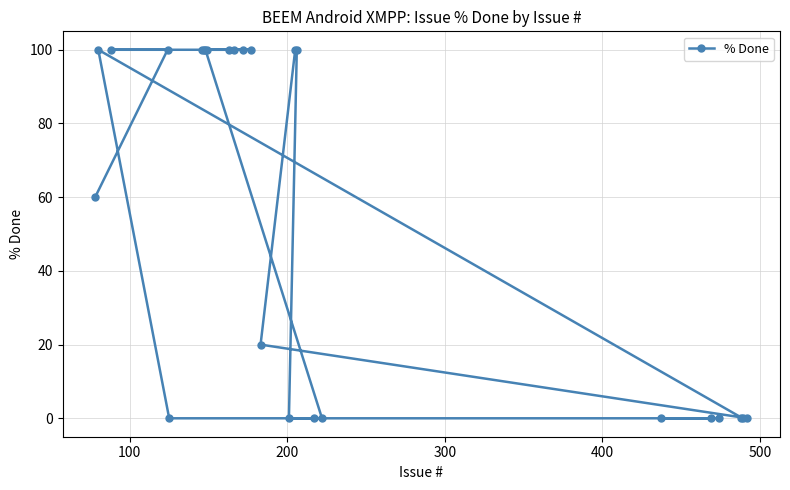

How many distinct data groups are displayed?

1